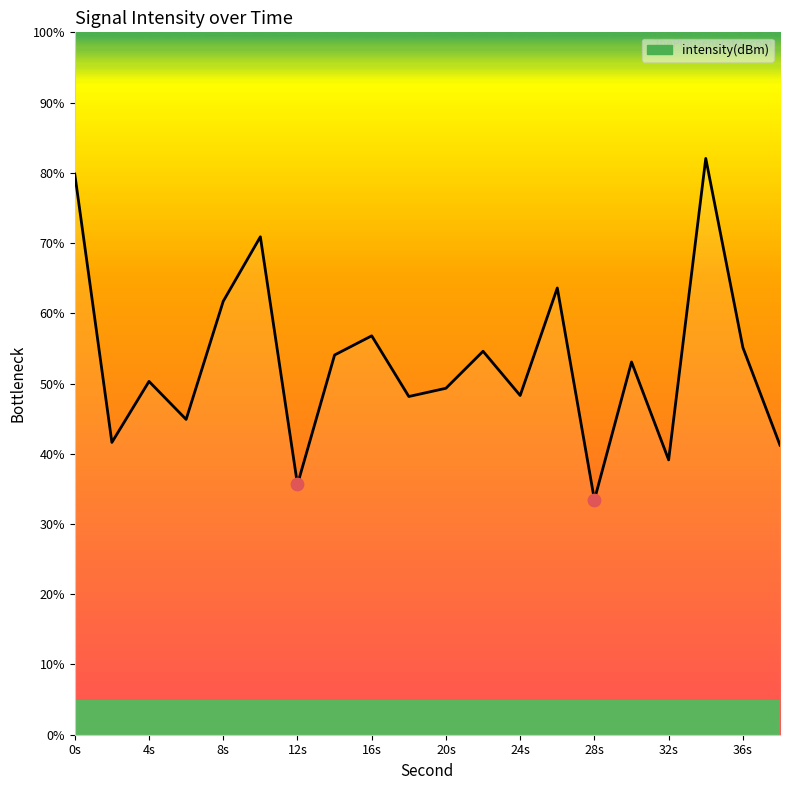

What is the smallest value displayed?

33.4